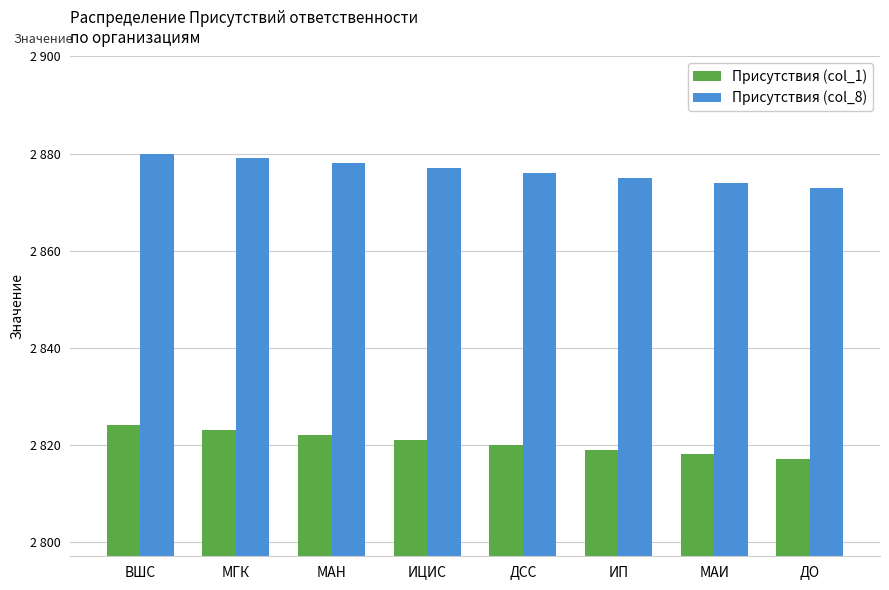

What is the value of the Присутствия (col_8) bar at the 4th from the left?

2877